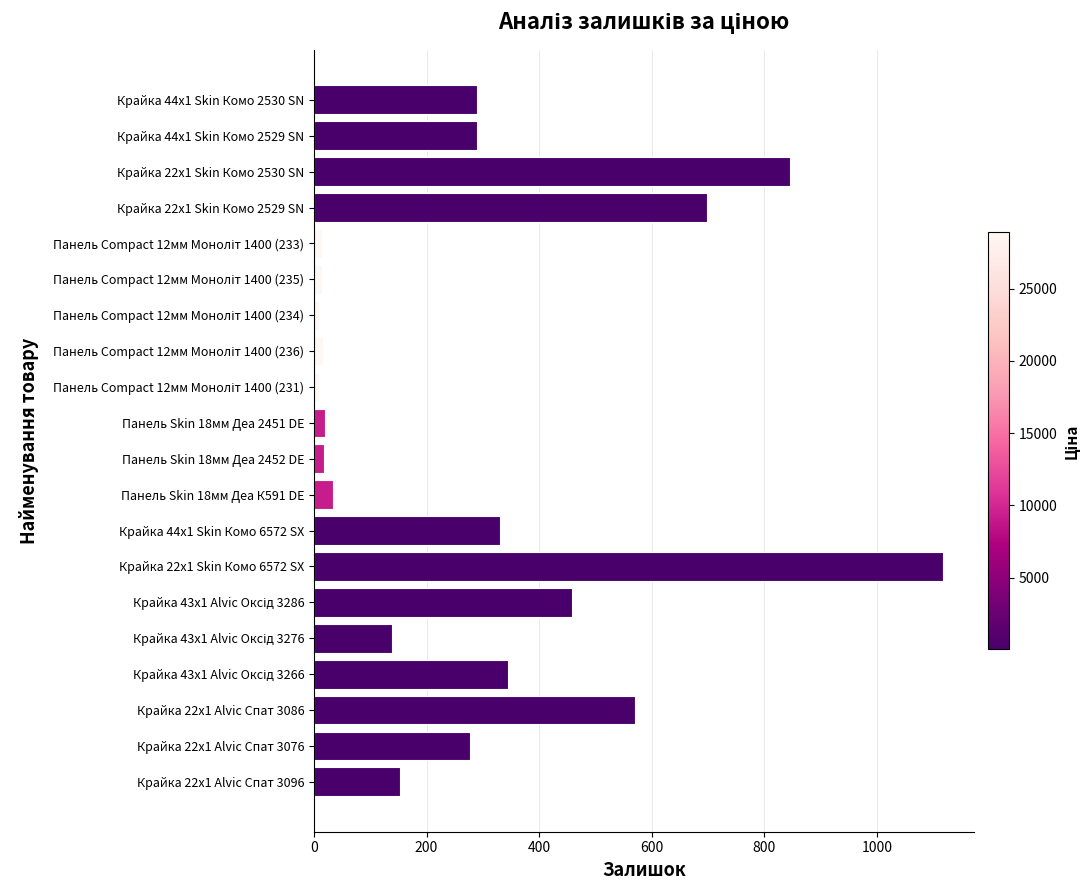

The chart shows a value of 570 at Крайка 22x1 Alvic Спат 3086. True or false?

True